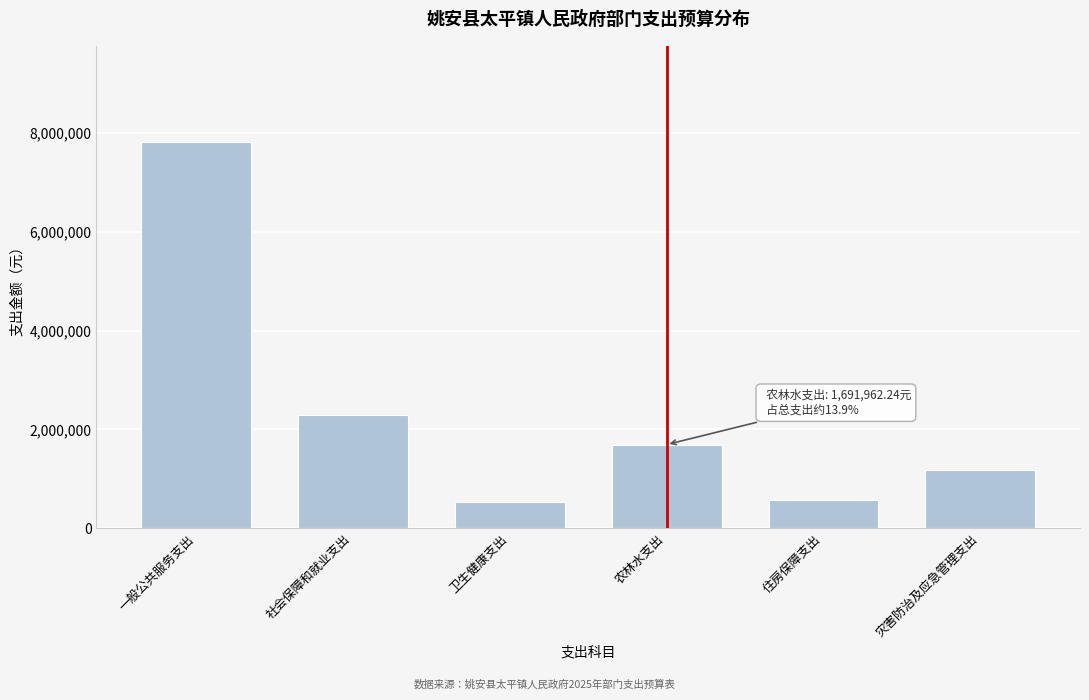

Reading left to right, extract all data points from this chart.

一般公共服务支出=7810054.1	社会保障和就业支出=2284177.7	卫生健康支出=534240.9	农林水支出=1691962.2	住房保障支出=576313.3	灾害防治及应急管理支出=1177195.5